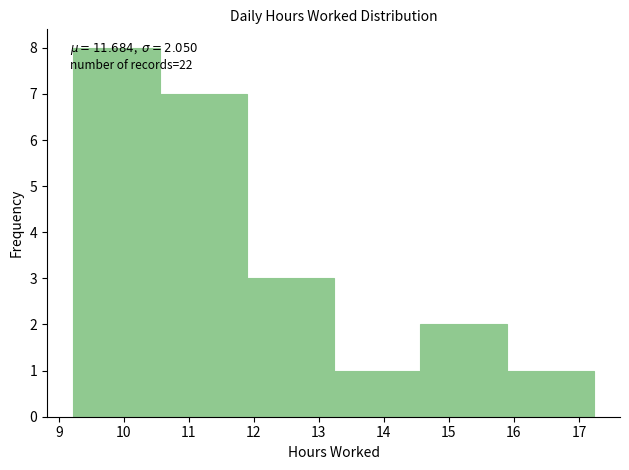

Which range on the x-axis has the tallest bar?

9.2 to 10.6